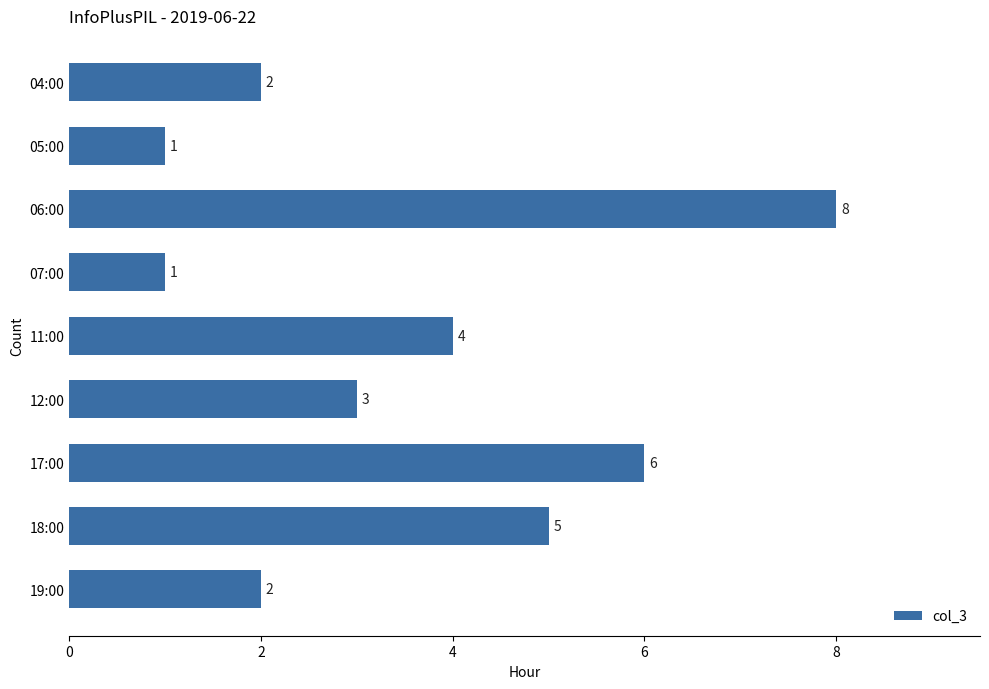

How many bars are there in total?

9